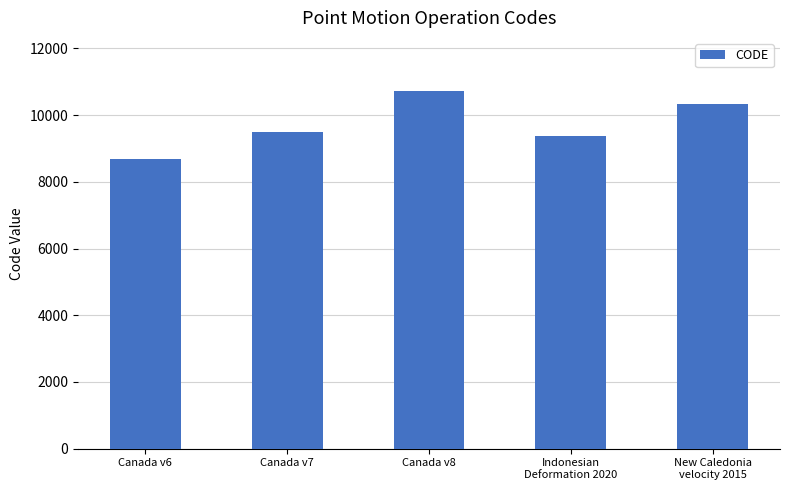

Count the number of categories in the chart.

5